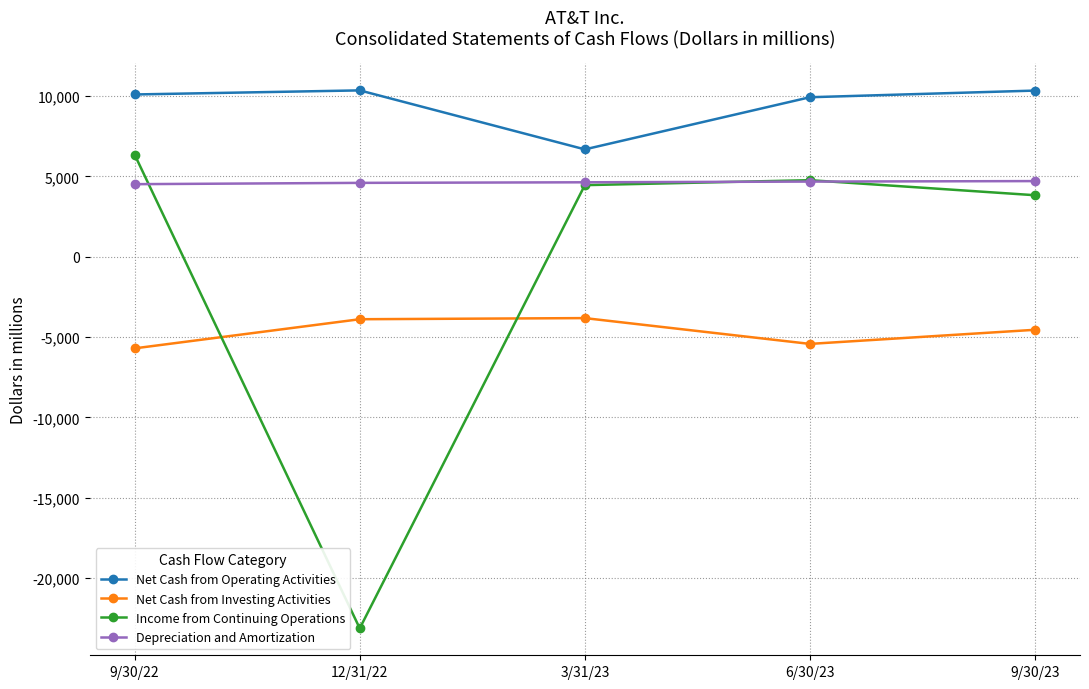

How many data points in Net Cash from Operating Activities are less than 10094?

2